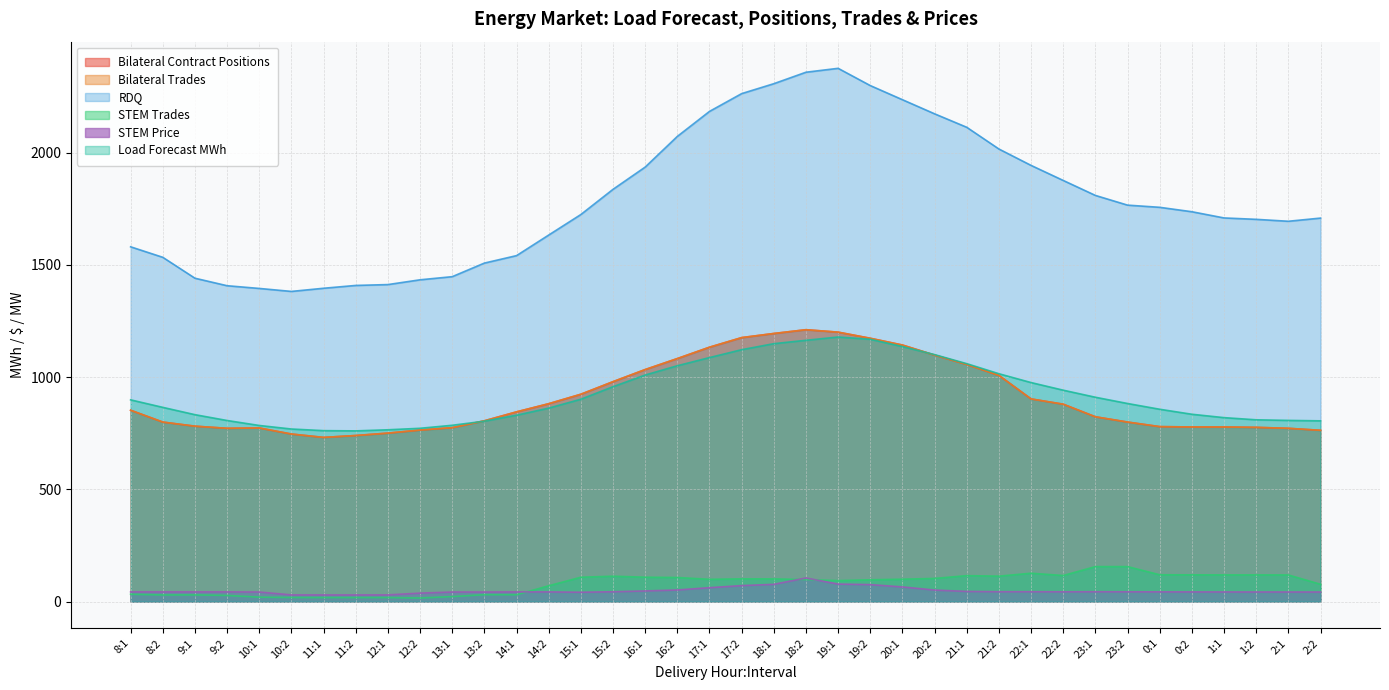

True or false: RDQ has a value of 1943.3 at 22:1.

True